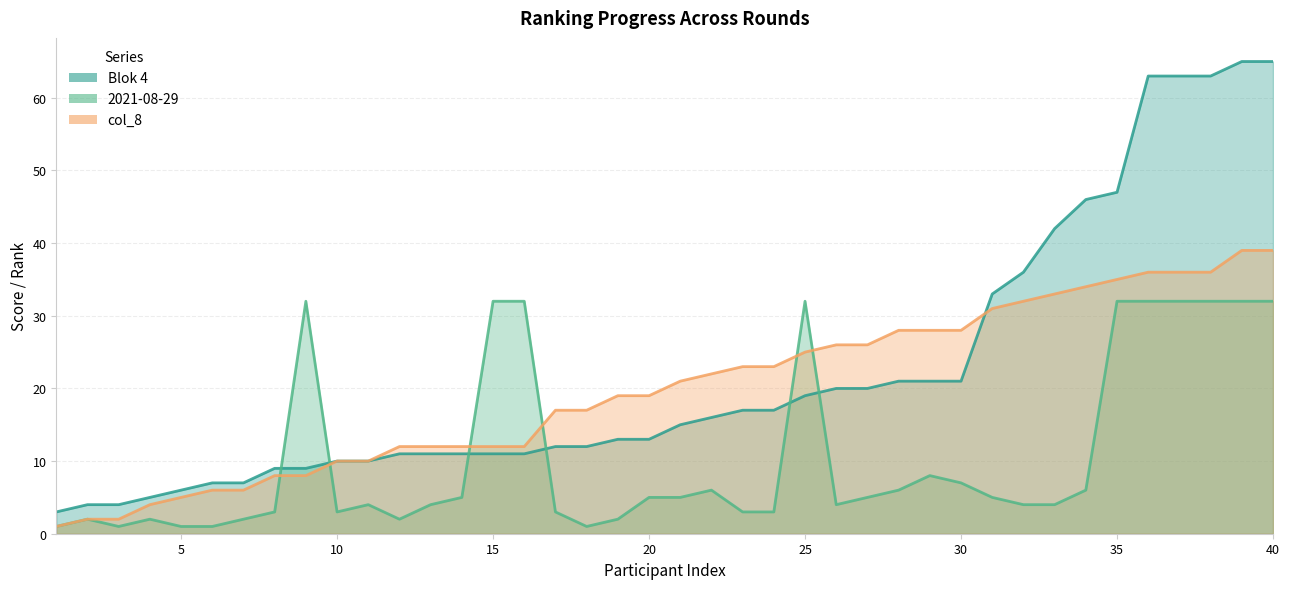

Between 25 and 33, which series saw the biggest shift?

2021-08-29